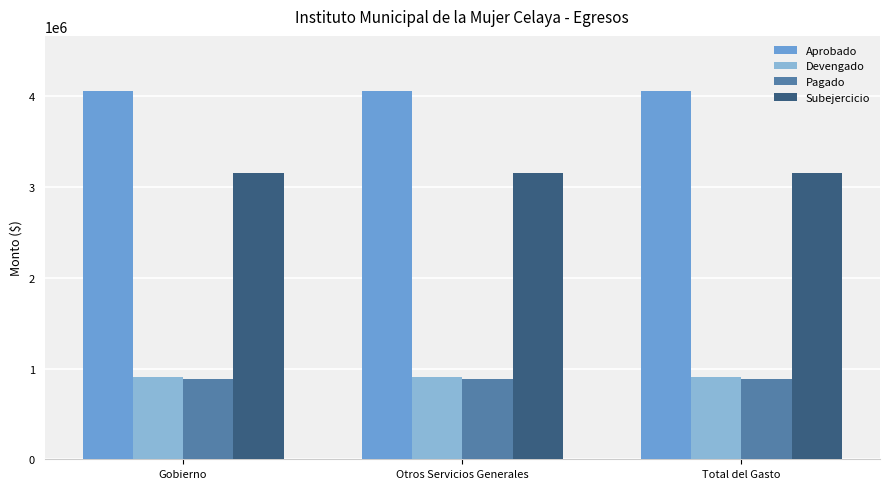

Reading right to left, extract all data points from this chart.

Aprobado: Total del Gasto=4055948.0	Otros Servicios Generales=4055948.0	Gobierno=4055948.0
Devengado: Total del Gasto=905159.9	Otros Servicios Generales=905159.9	Gobierno=905159.9
Pagado: Total del Gasto=882792.7	Otros Servicios Generales=882792.7	Gobierno=882792.7
Subejercicio: Total del Gasto=3150788.1	Otros Servicios Generales=3150788.1	Gobierno=3150788.1